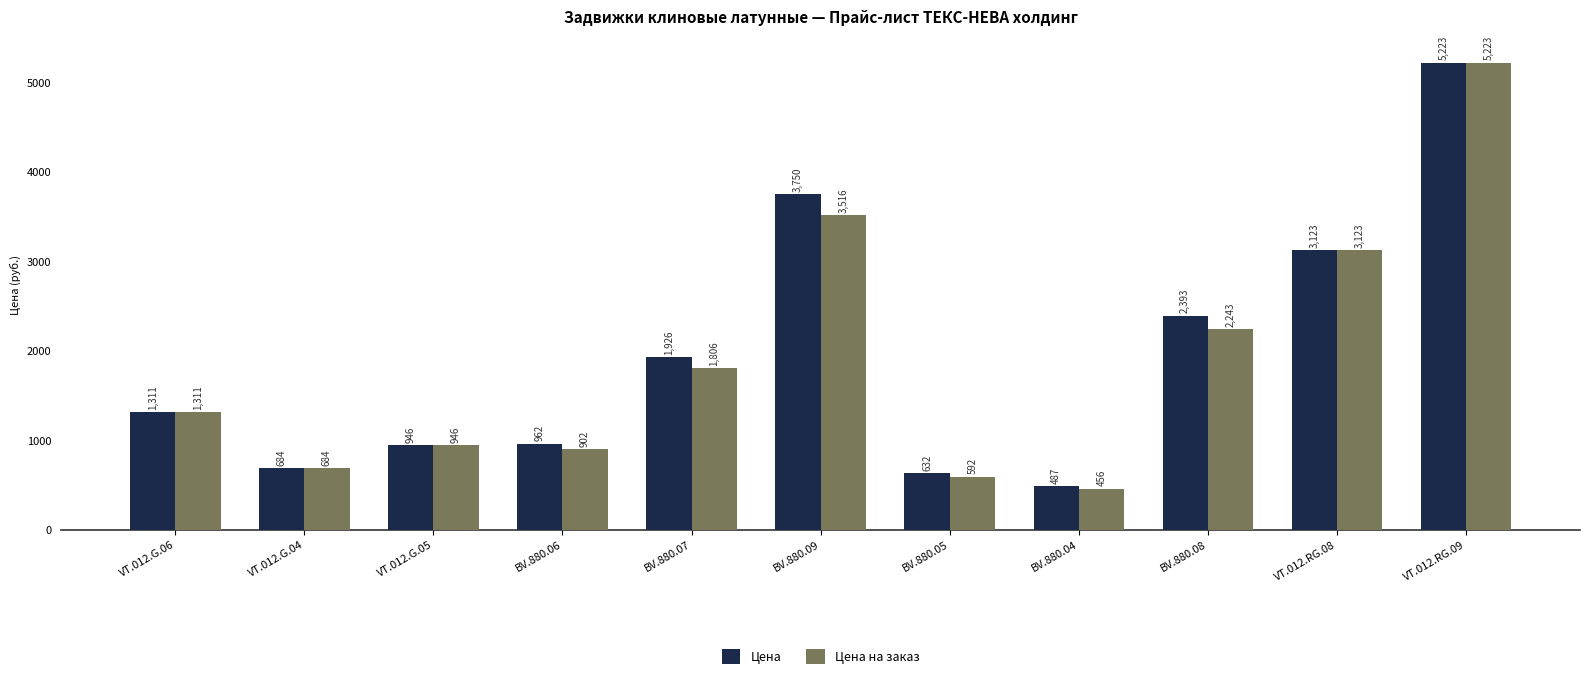

Between BV.880.06 and BV.880.07, which series saw the biggest shift?

Цена